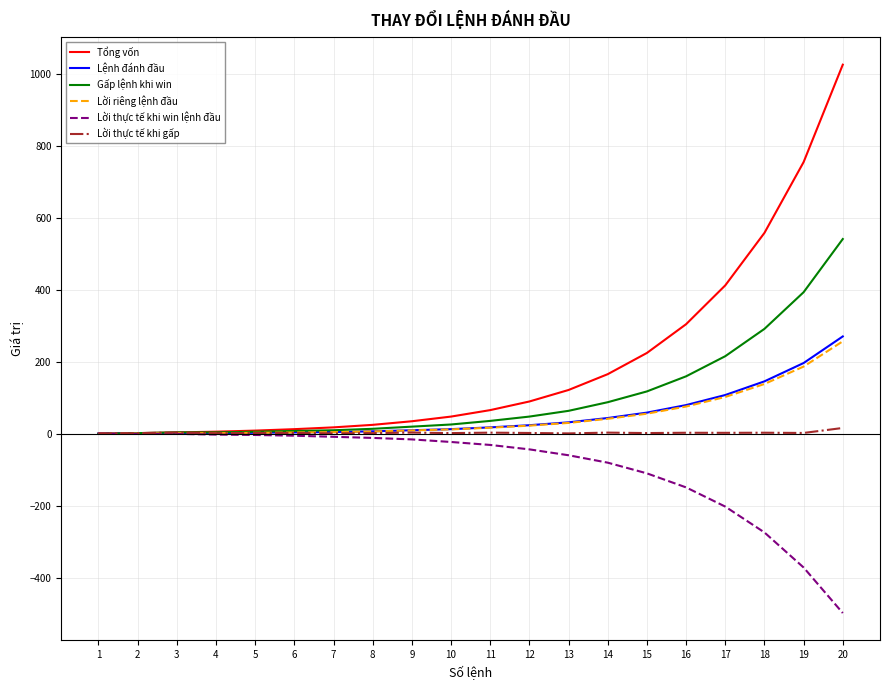

Which series has the widest spread of values?

Tổng vốn